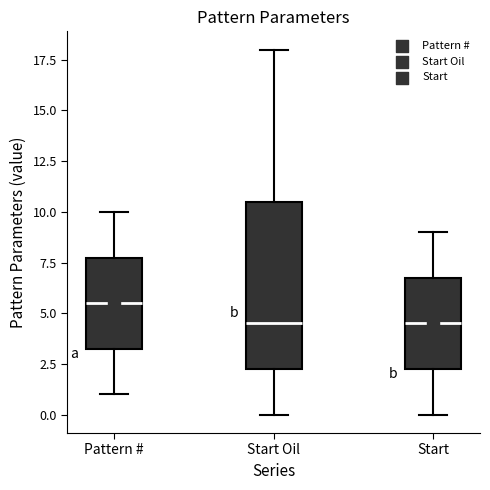

Where does the median line of the box for Start sit on the y-axis? The values are not printed on the chart, so give them approximately, as read against the axis.

4.5